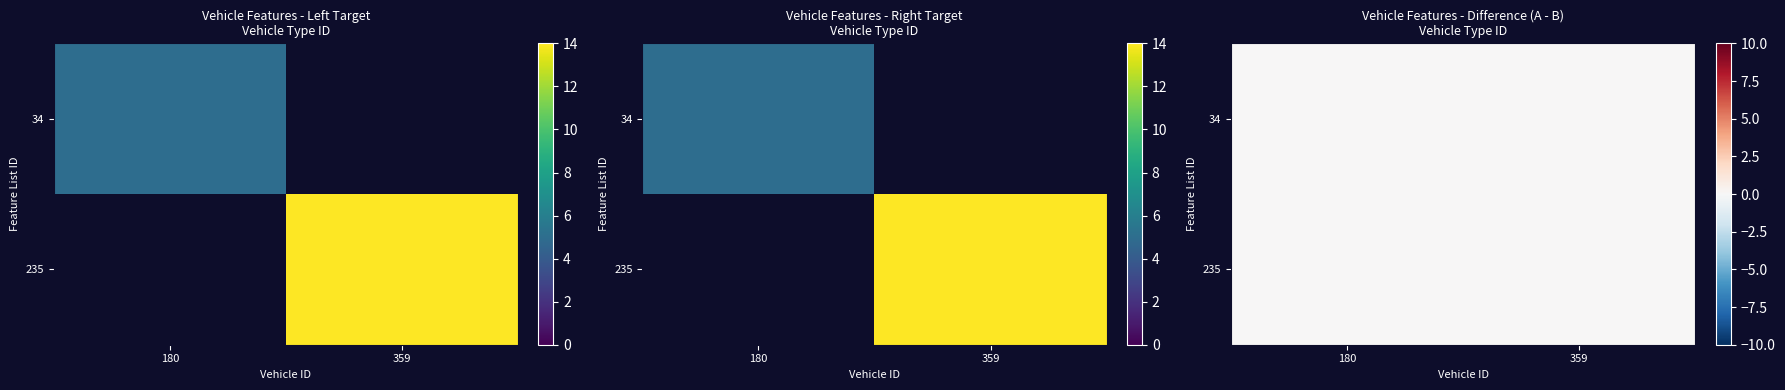

Between 34 and 235, which is larger?

34